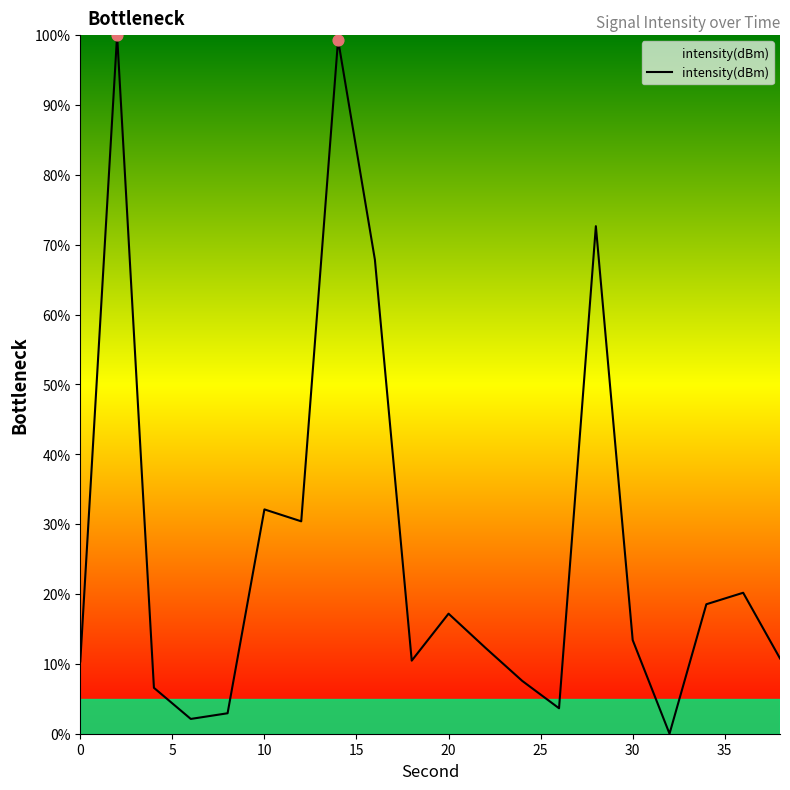

What is the difference between the maximum and minimum values?

100.0